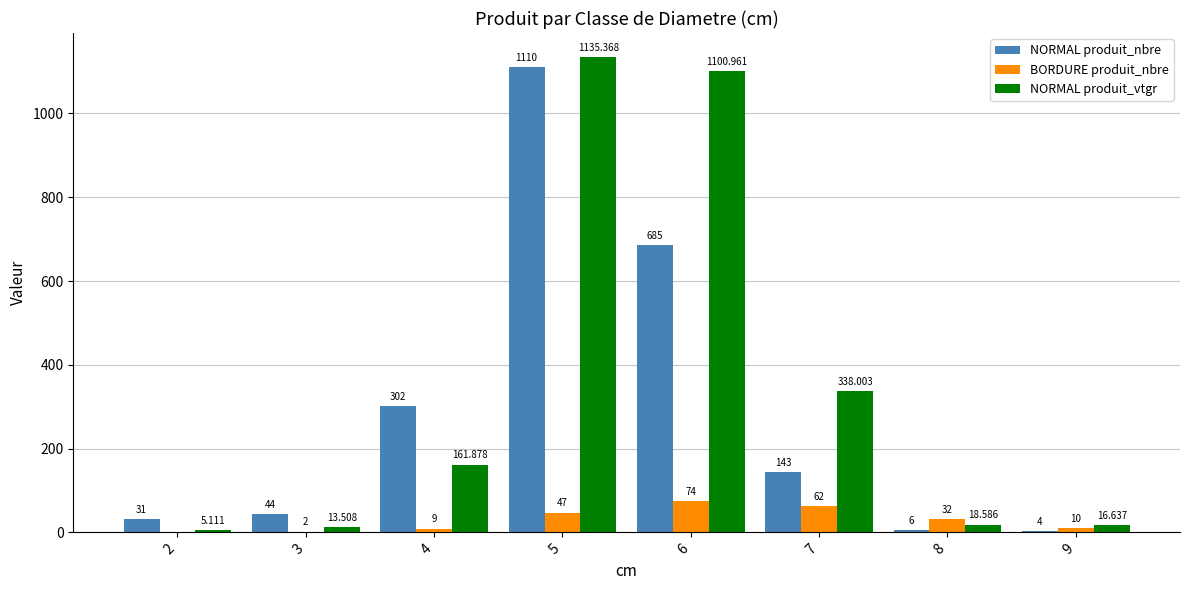

The NORMAL produit_nbre series shows 404.6 at 4. True or false?

False